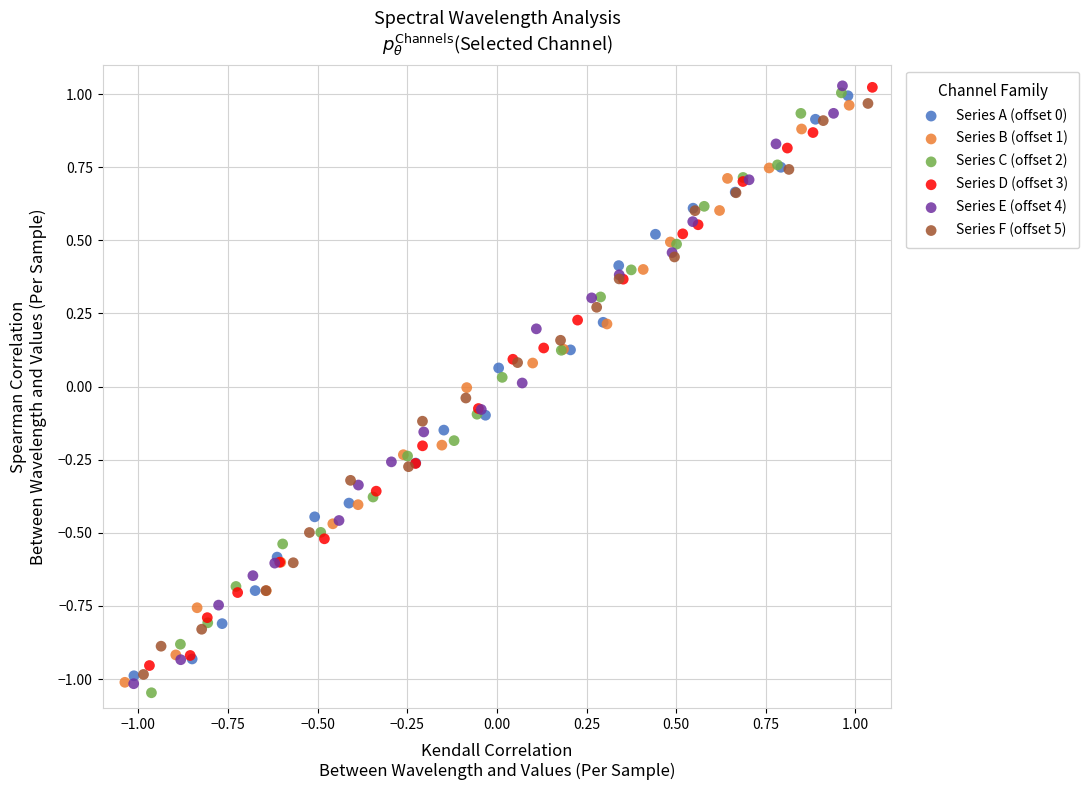

Which series has the largest Y range (max minus min)?

Series C (offset 2)